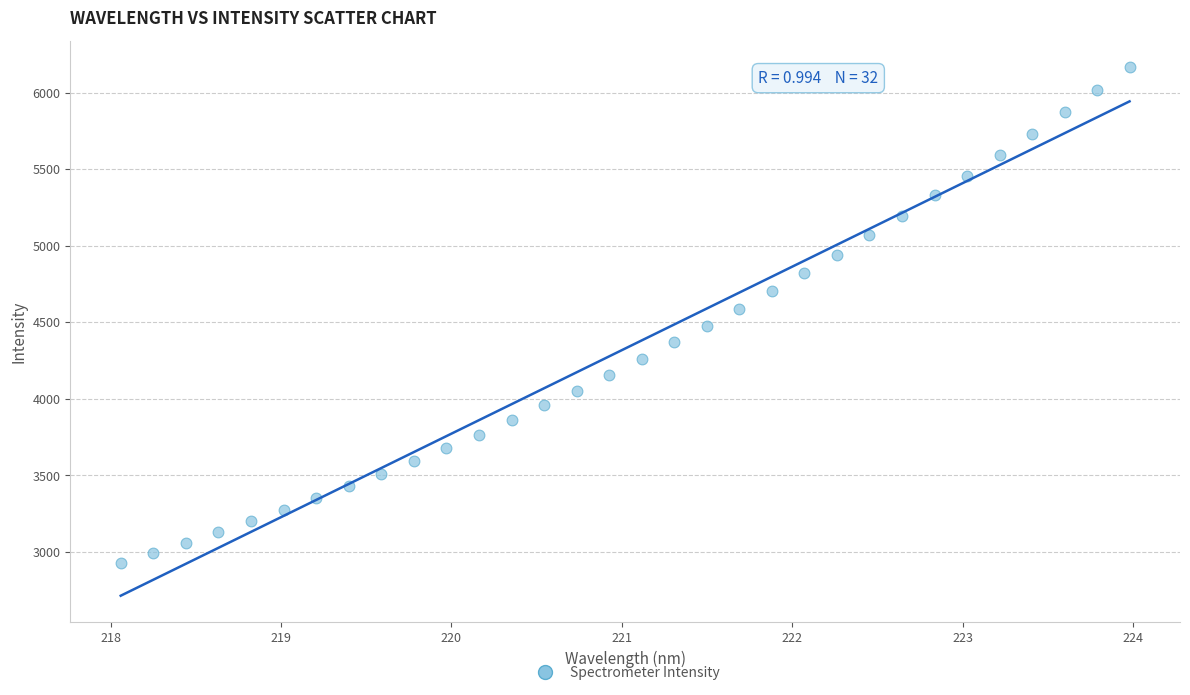

What is the range of X values (max minus min)?

5.9